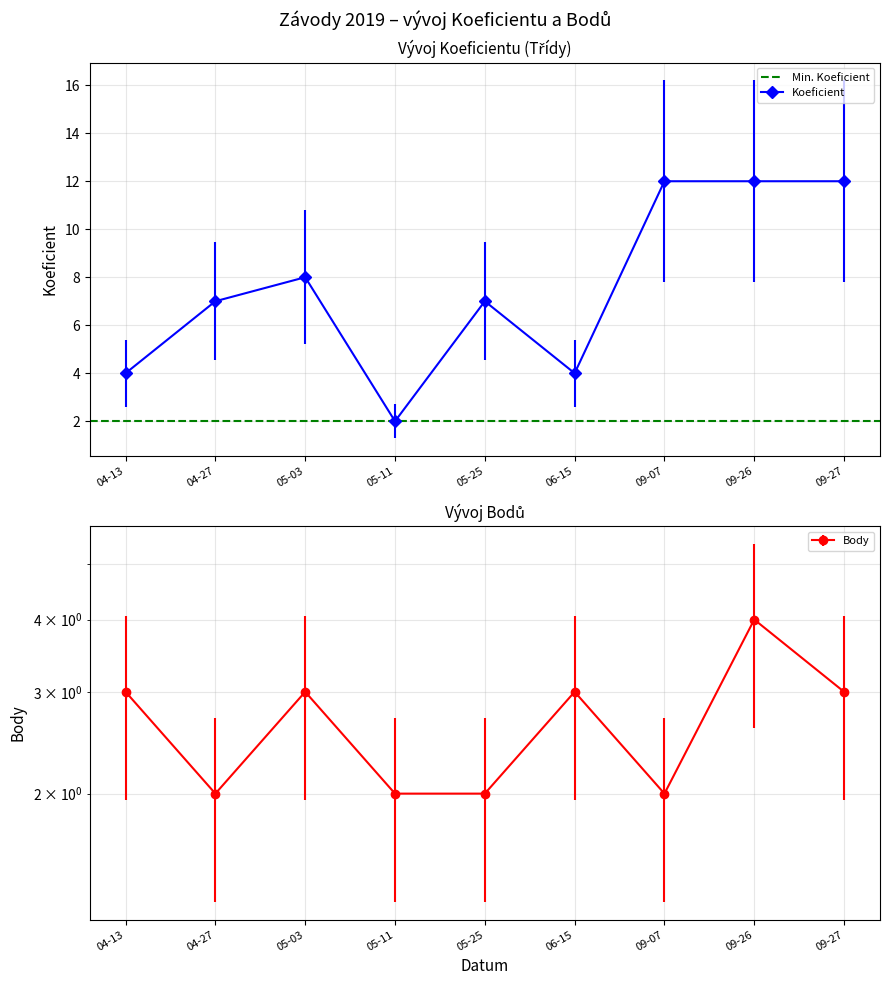

List the series in order of their peak value, lowest first.

Body, Koeficient